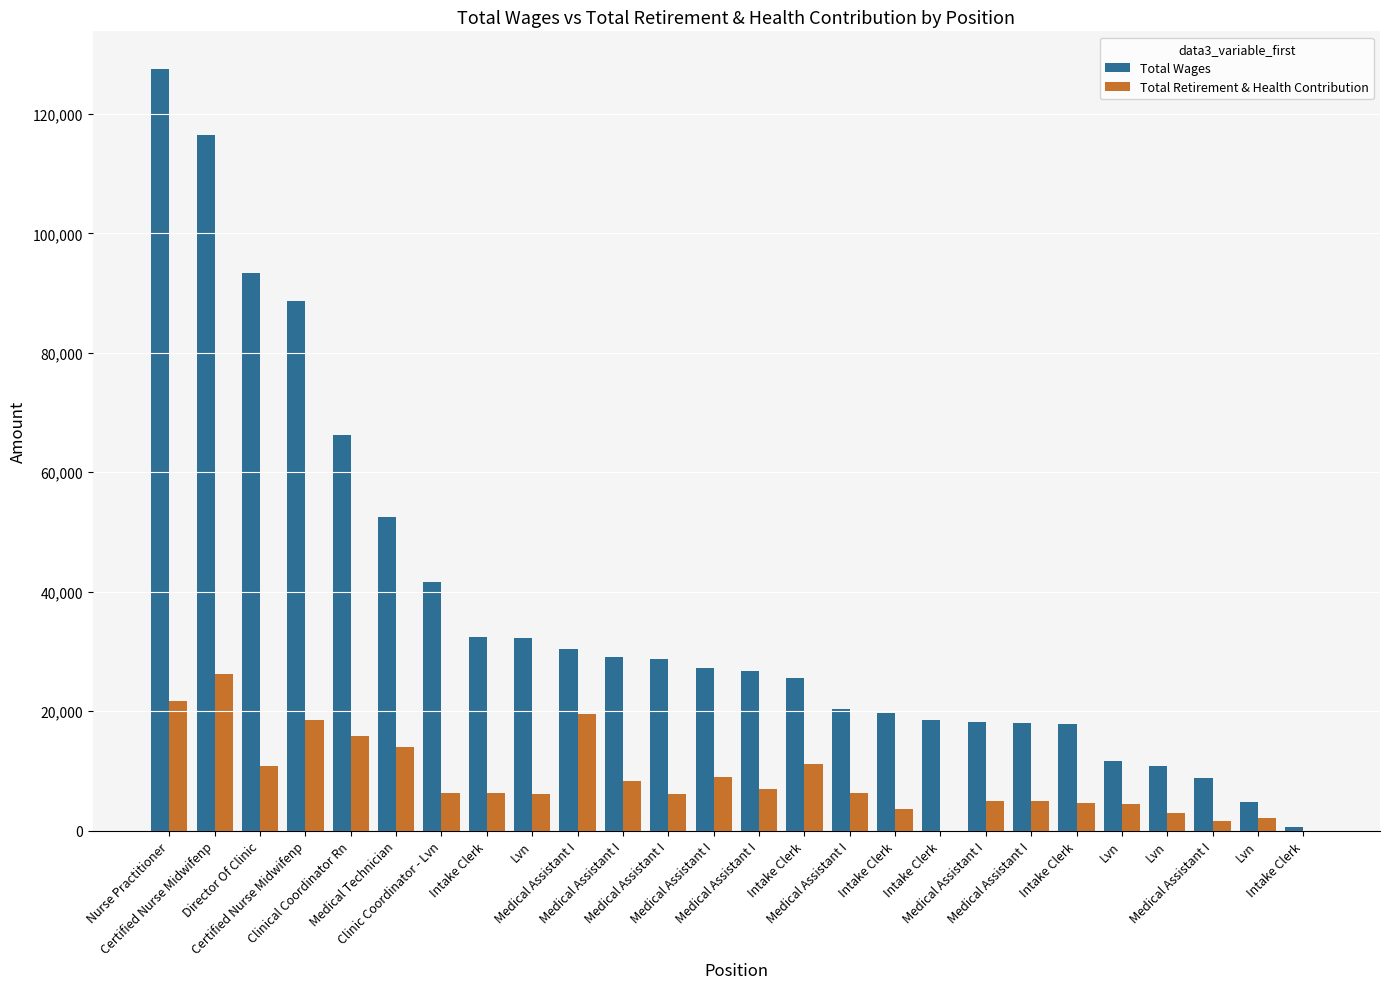

Are the bars horizontal?

No